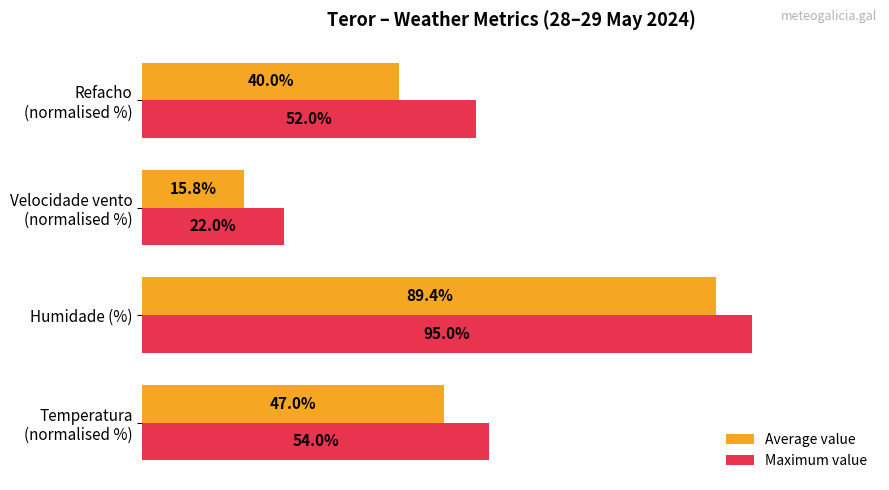

At which category does the chart reach its minimum across all series?

Velocidade vento
(normalised %)